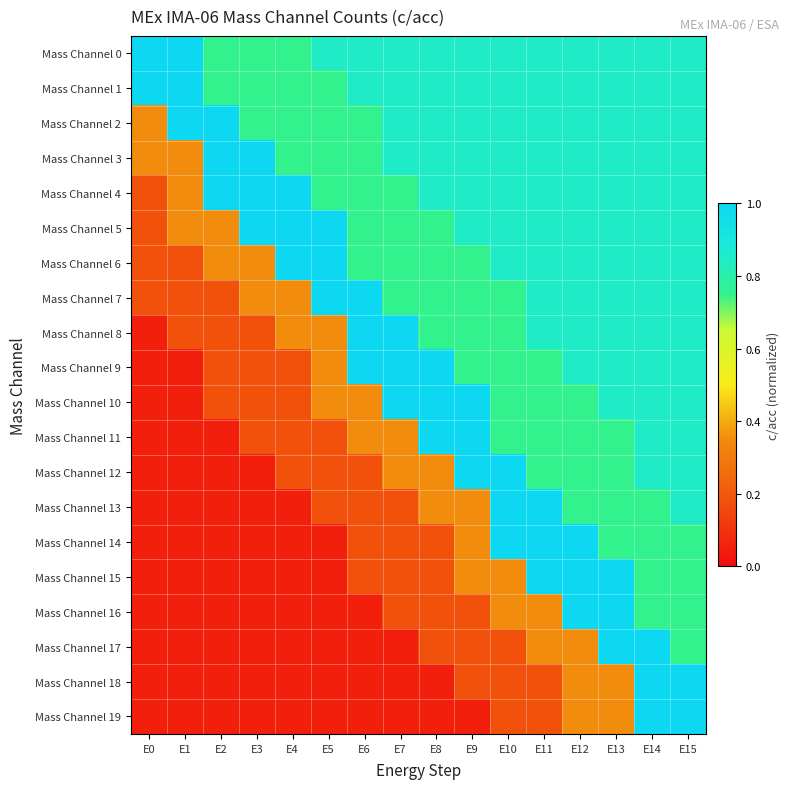

Which label corresponds to the smallest value in the chart?

E0